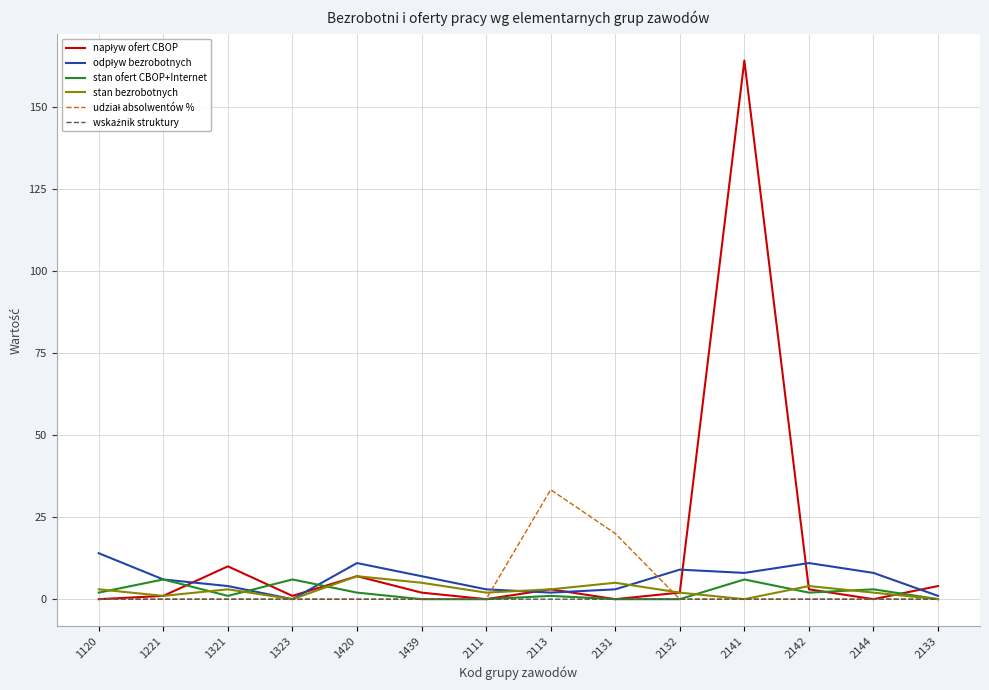

What position from the right is 2111?

8